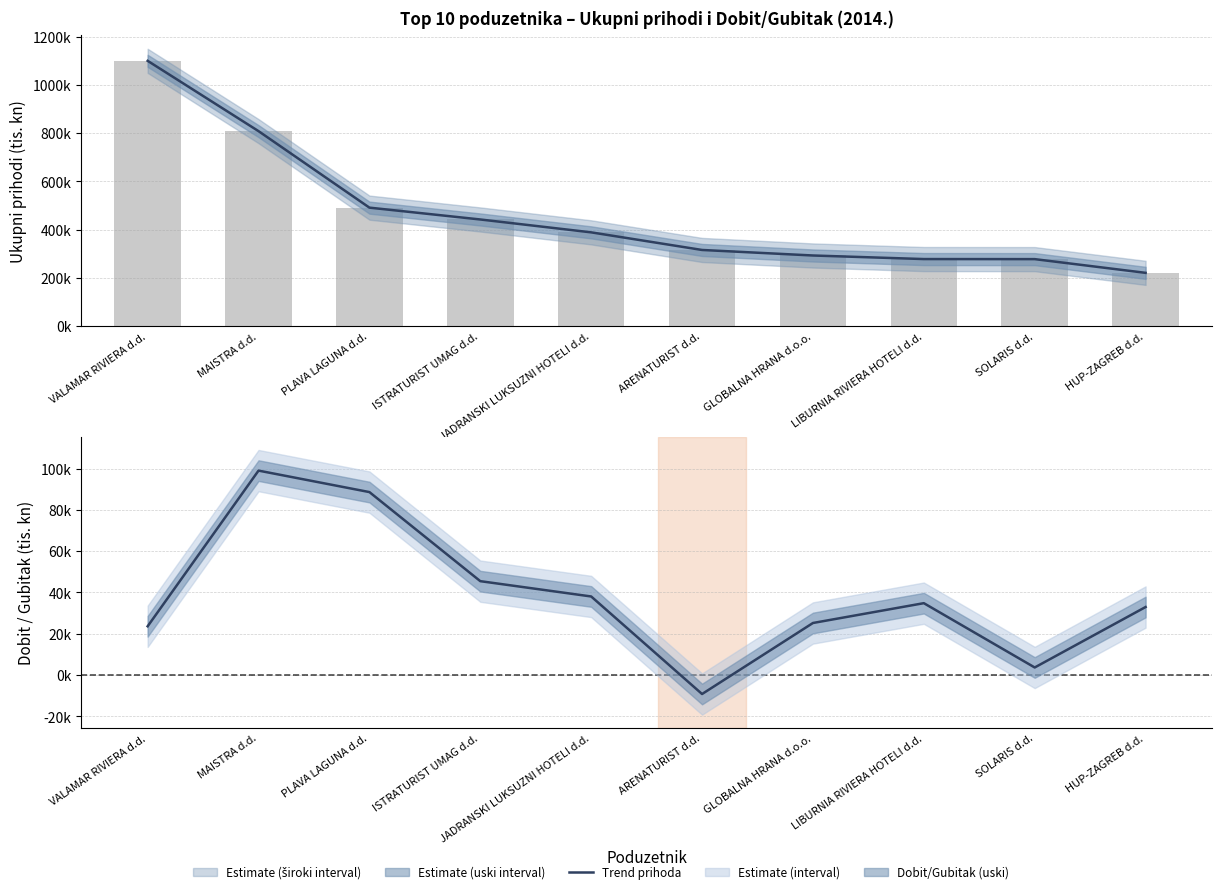

What is the approximate value of Ukupni prihodi (tis. kn) at JADRANSKI LUKSUZNI HOTELI d.d.?

388536.1